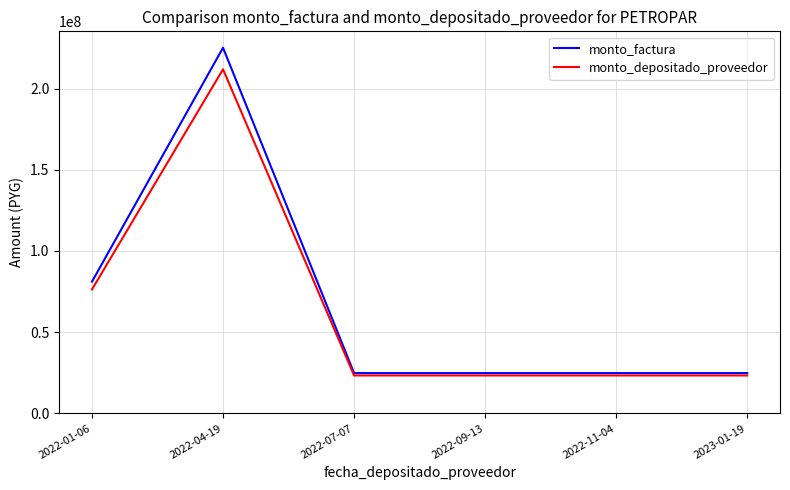

At which category is the sum across all series the highest?

2022-04-19